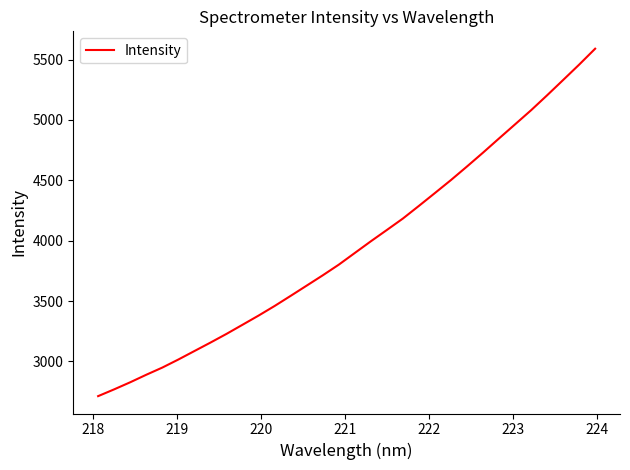

What is the minimum value shown in the chart?

2712.4